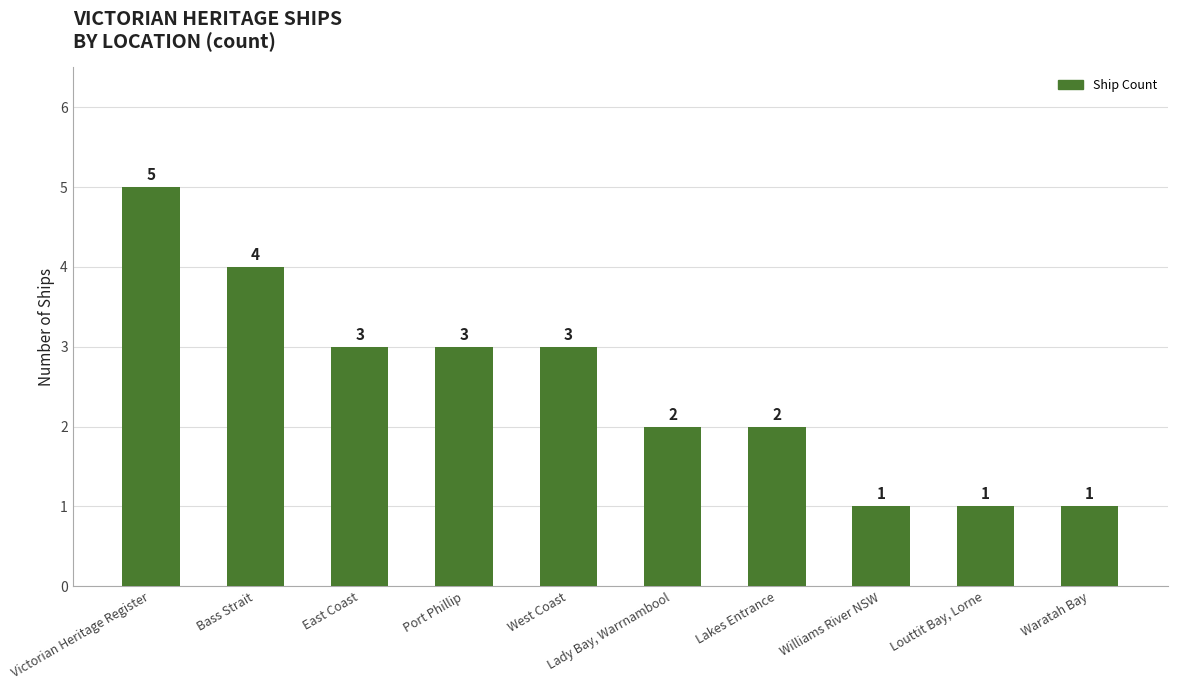

Which category has the highest value across all series?

Victorian Heritage Register